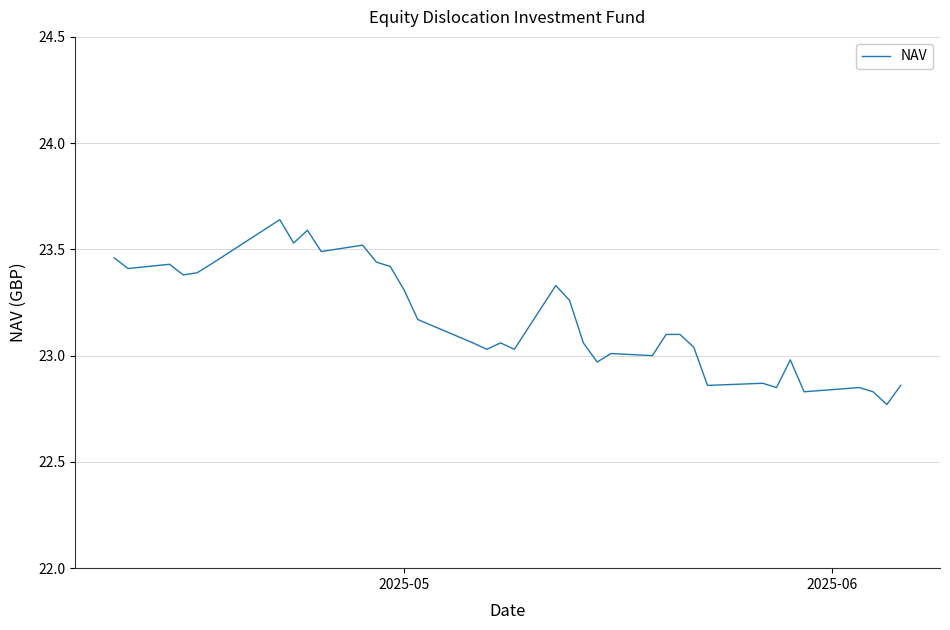

What is the difference between the maximum and second lowest values?

0.8